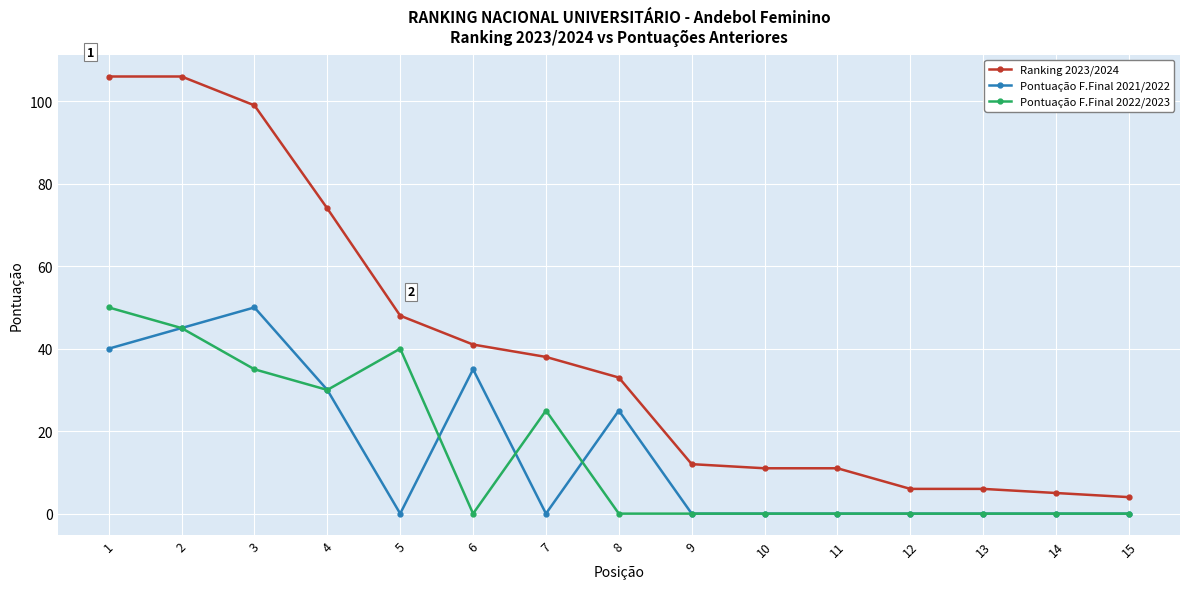

Is it true that Pontuação F.Final 2021/2022 equals 0 at 10?

True